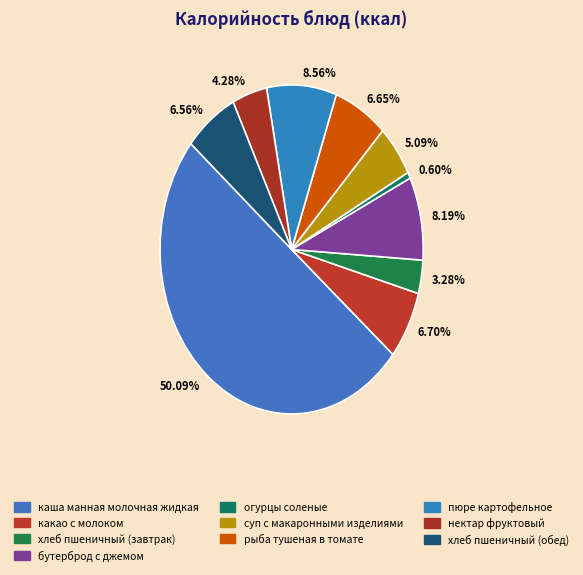

What is the ratio of the value at 8.19% to the value at 5.09%?

1.6